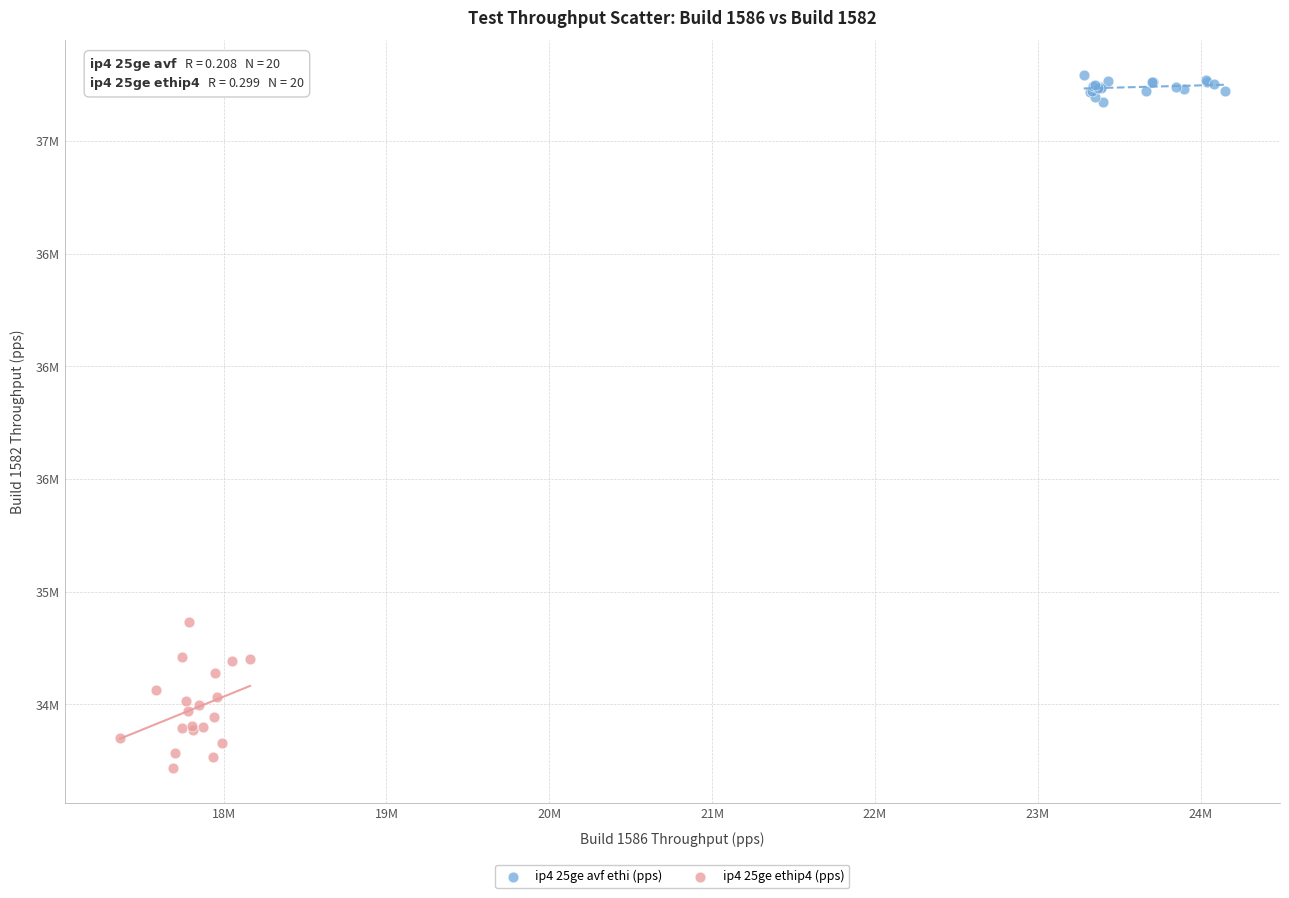

Which series has the widest spread of Y values?

ip4 25ge ethip4 (pps)